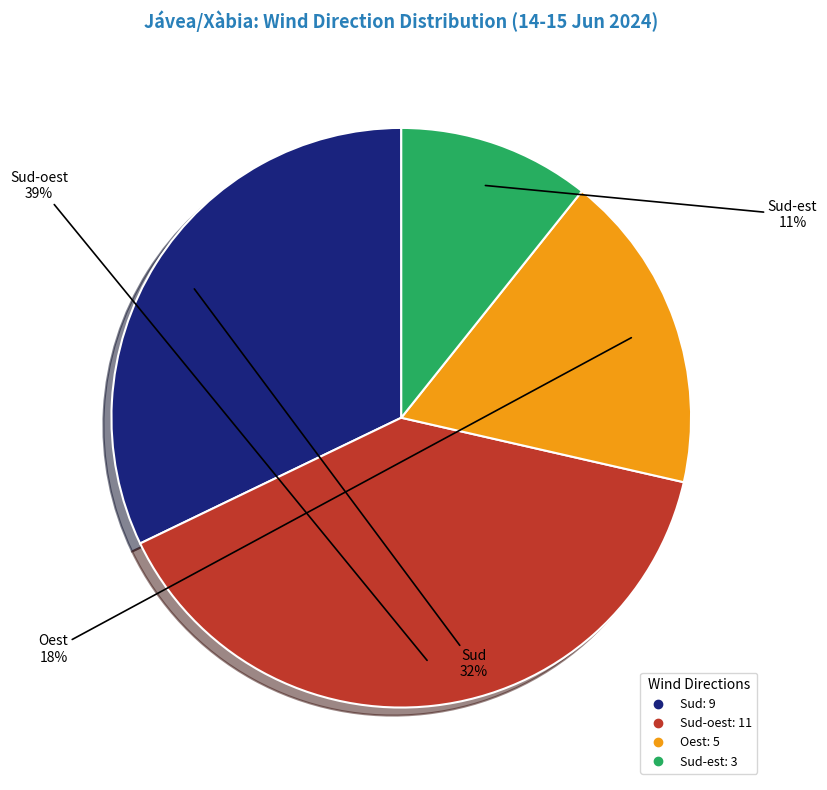

Is there any slice that represents more than half of the pie?

No